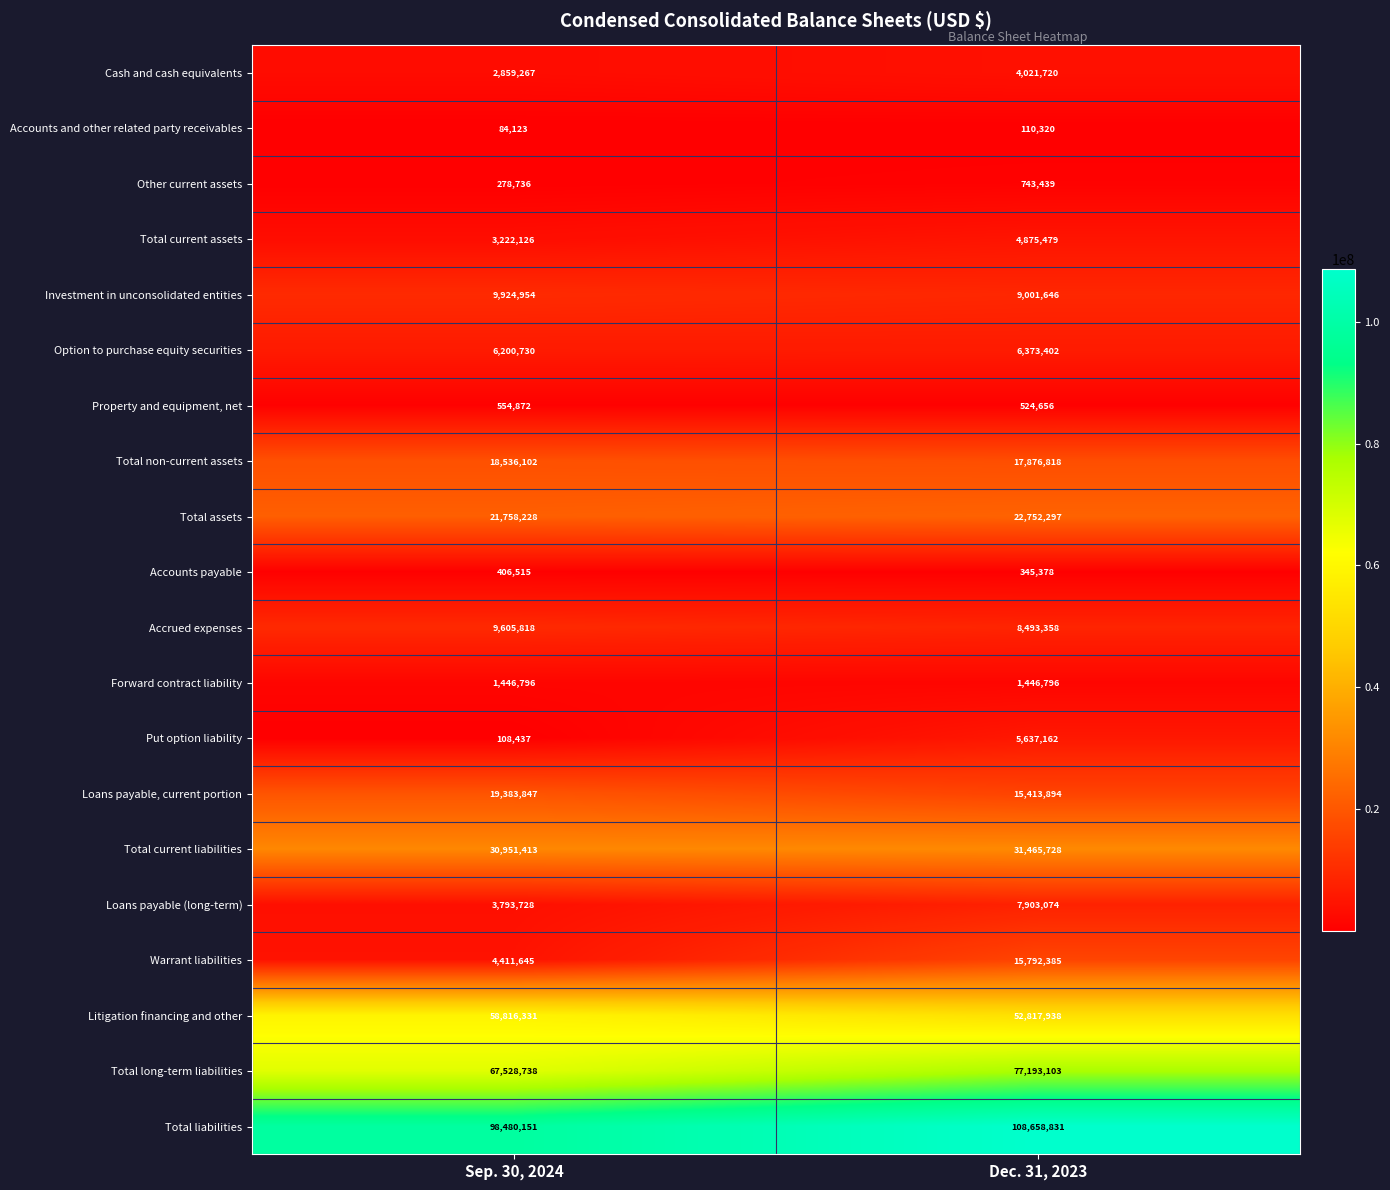

Rank the series by their maximum value, from lowest to highest.

Accounts and other related party receivables, Accounts payable, Property and equipment, net, Other current assets, Forward contract liability, Cash and cash equivalents, Total current assets, Put option liability, Option to purchase equity securities, Loans payable (long-term), Accrued expenses, Investment in unconsolidated entities, Warrant liabilities, Total non-current assets, Loans payable, current portion, Total assets, Total current liabilities, Litigation financing and other, Total long-term liabilities, Total liabilities